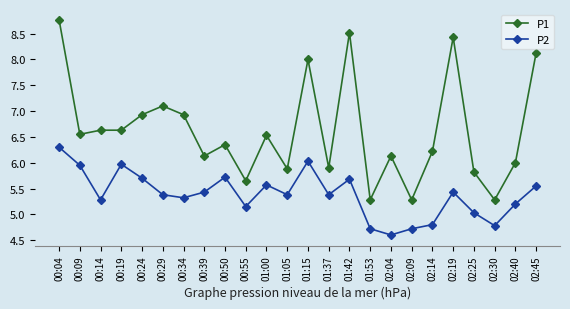

What is the difference between the maximum and second lowest values in the P2 series?

1.6